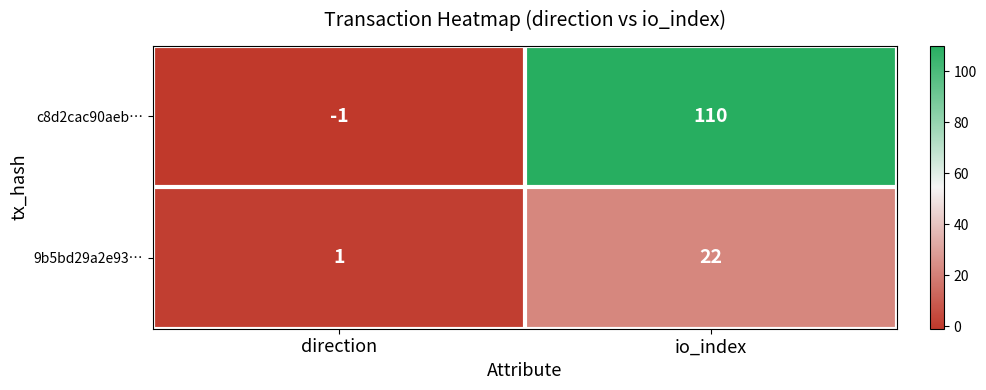

Rank the series by their maximum value, from lowest to highest.

9b5bd29a2e93…, c8d2cac90aeb…